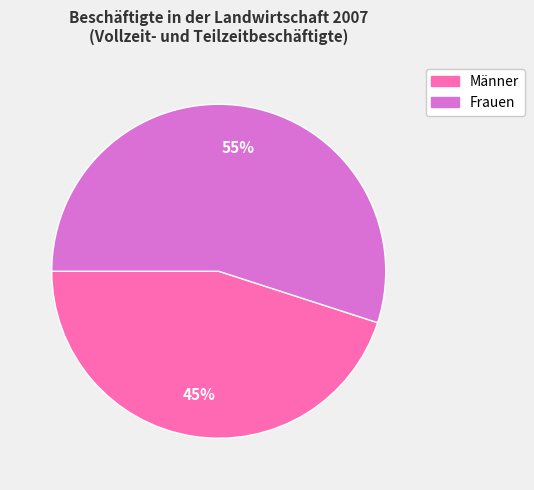

Which slice is the smallest?

Männer